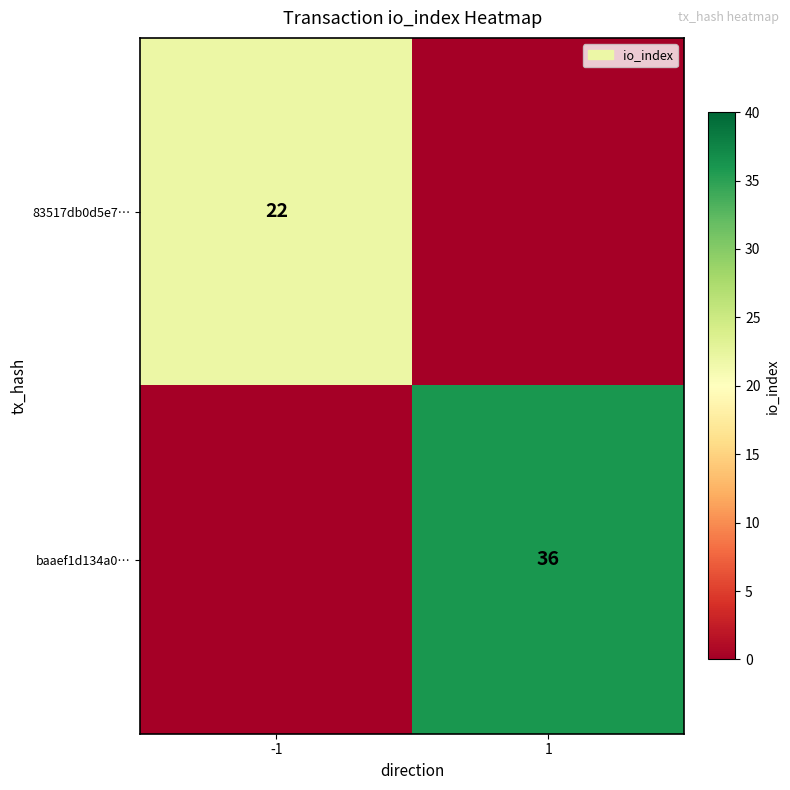

How many series are shown in this chart?

2